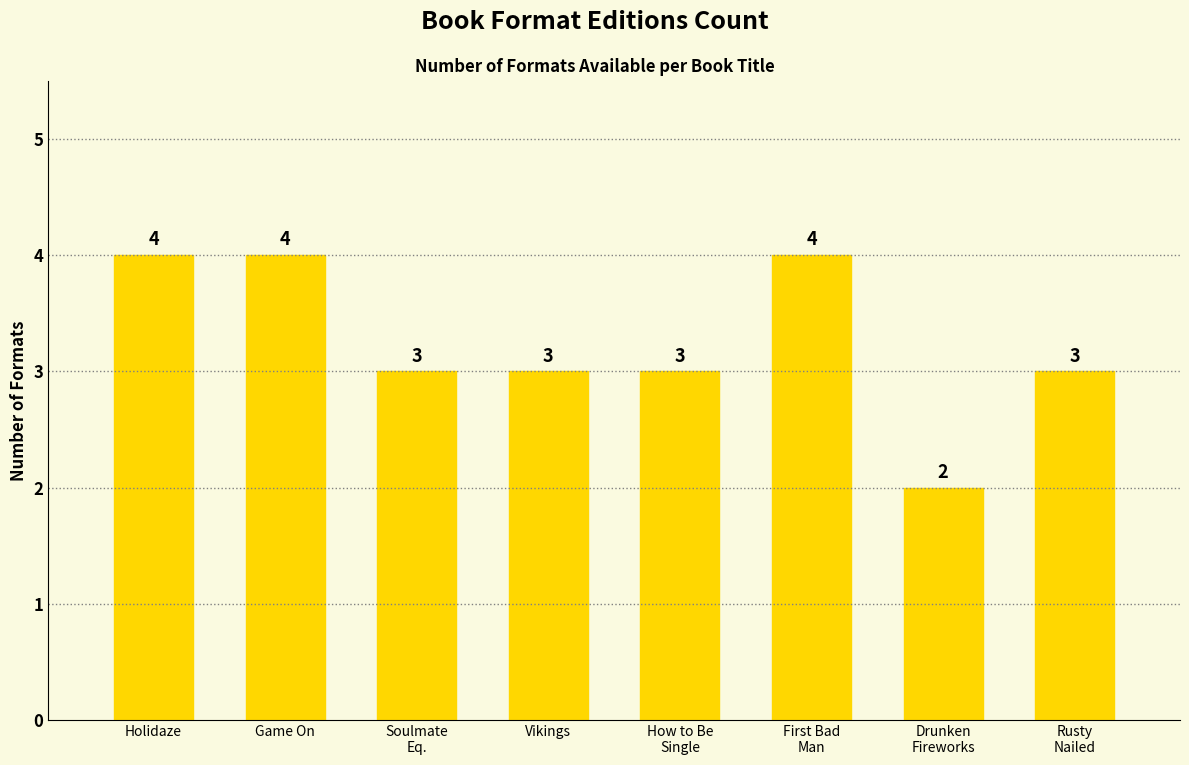

What position from the right is How to Be
Single?

4